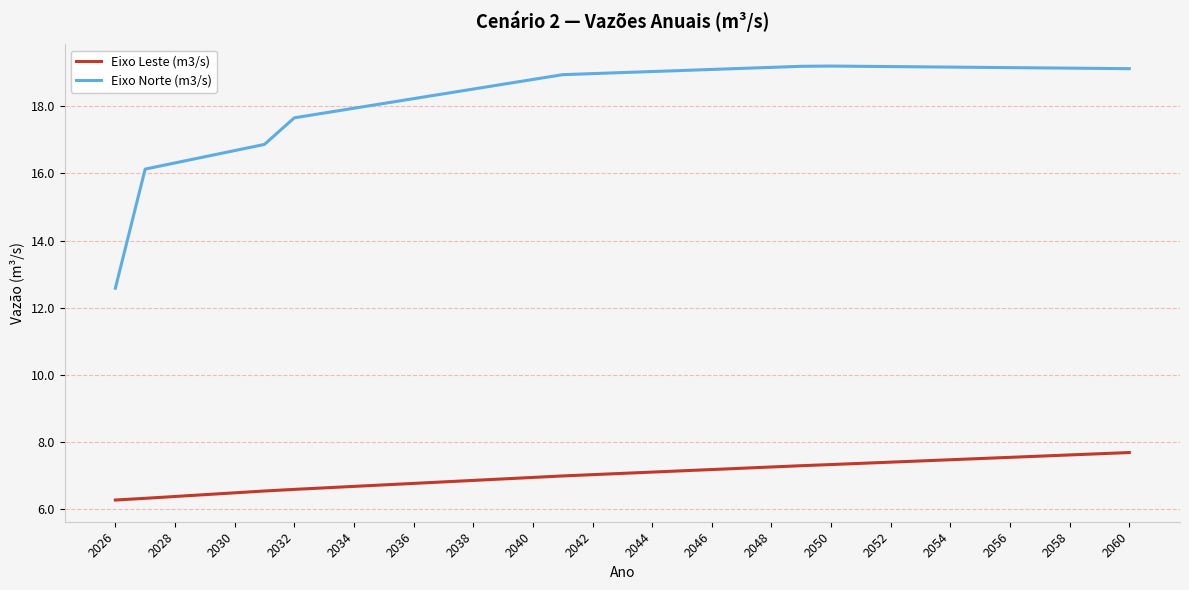

Does the chart display data point markers on the line(s)?

No